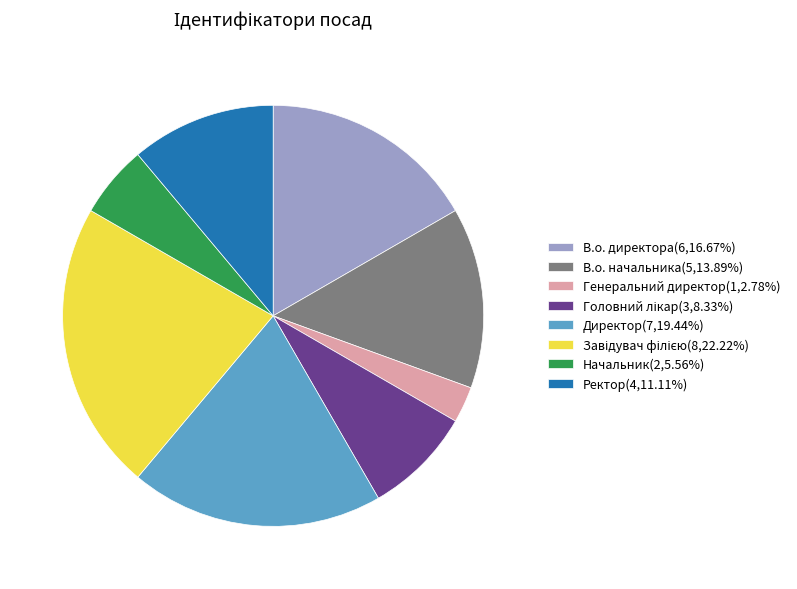

Is В.о. начальника the majority of the pie?

No